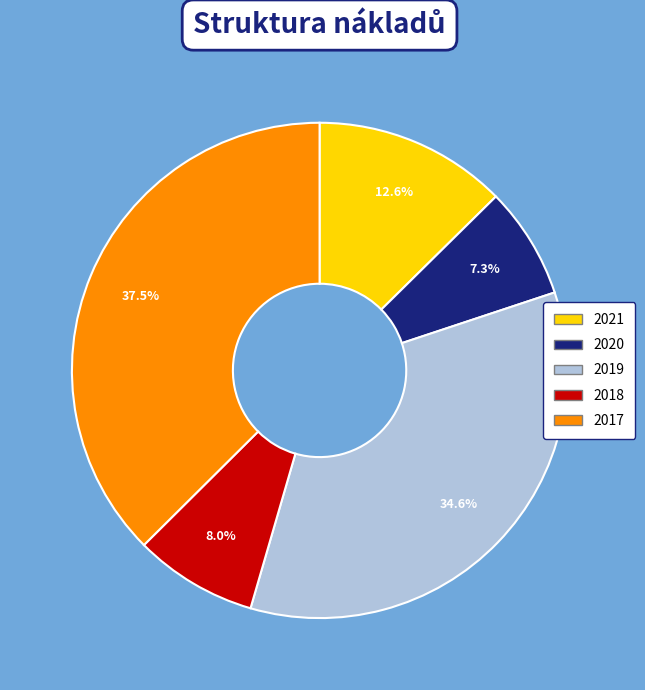

What is the ratio of the value at 2017 to the value at 2021?

3.0